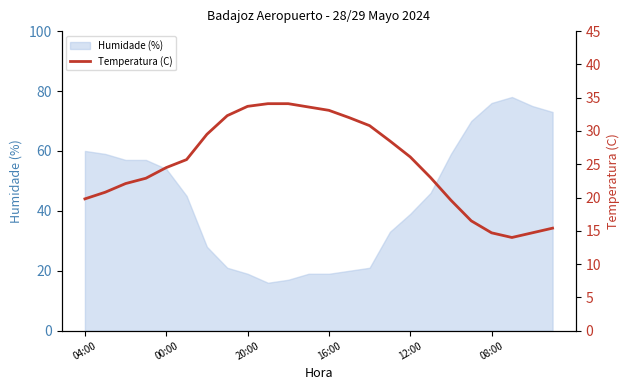

What is the smallest value displayed?

14.0